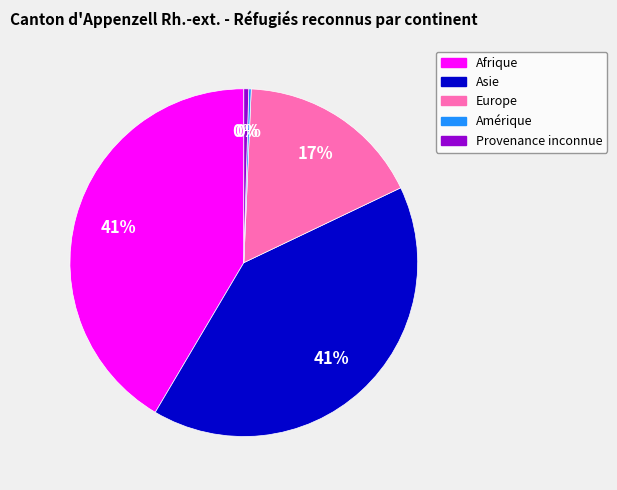

Does any single category account for the majority?

No